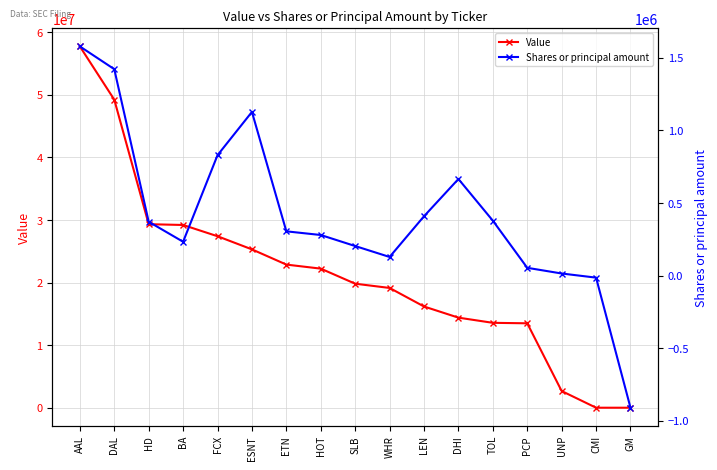

What is the spread (max minus min) of values at PCP?

13433640